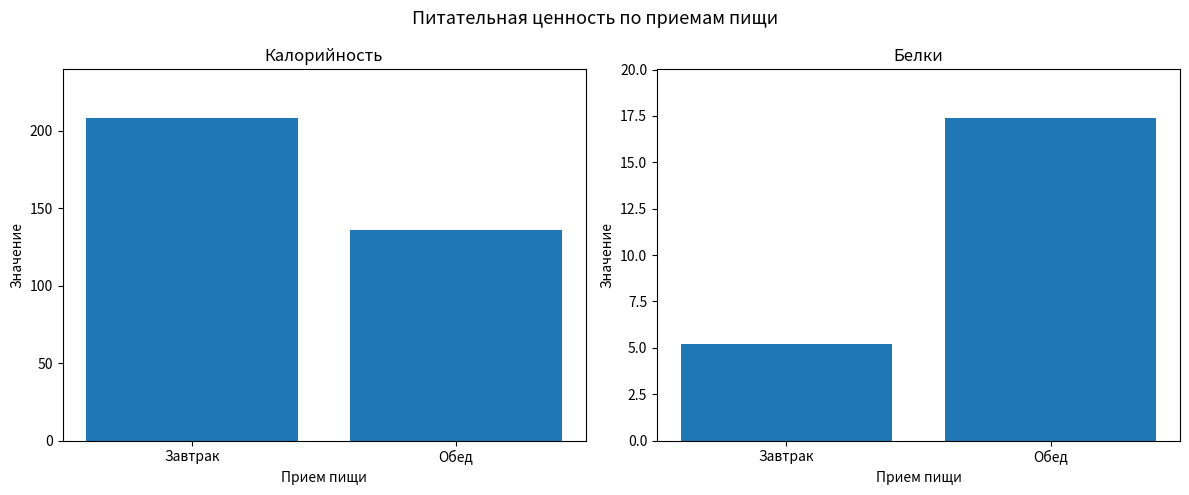

How many distinct data groups are displayed?

2